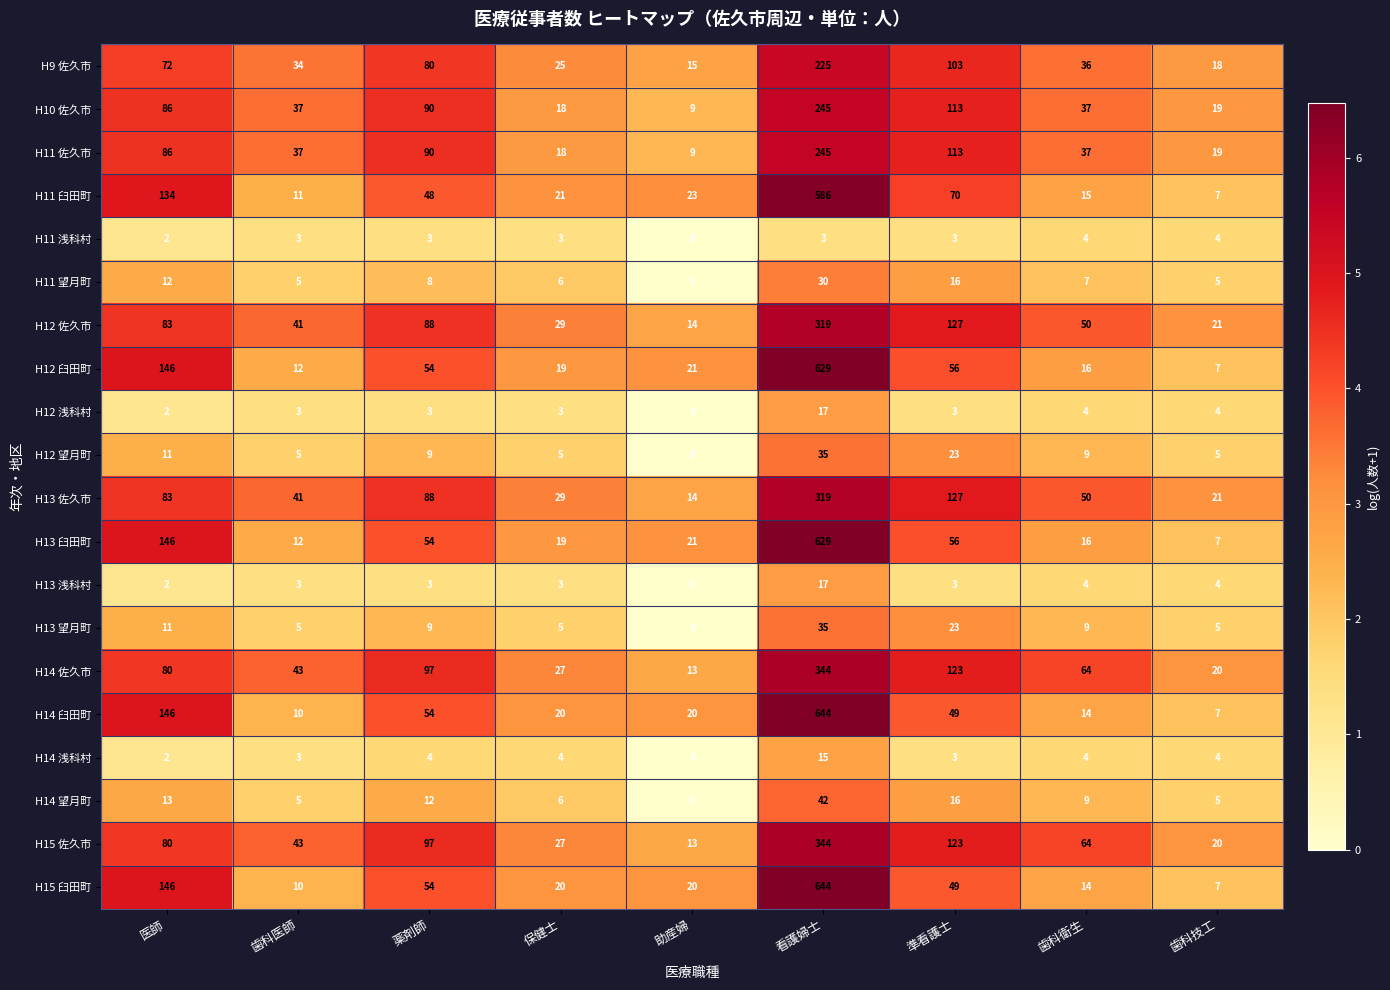

What is the difference between the maximum and minimum values in the H11 望月町 series?

30